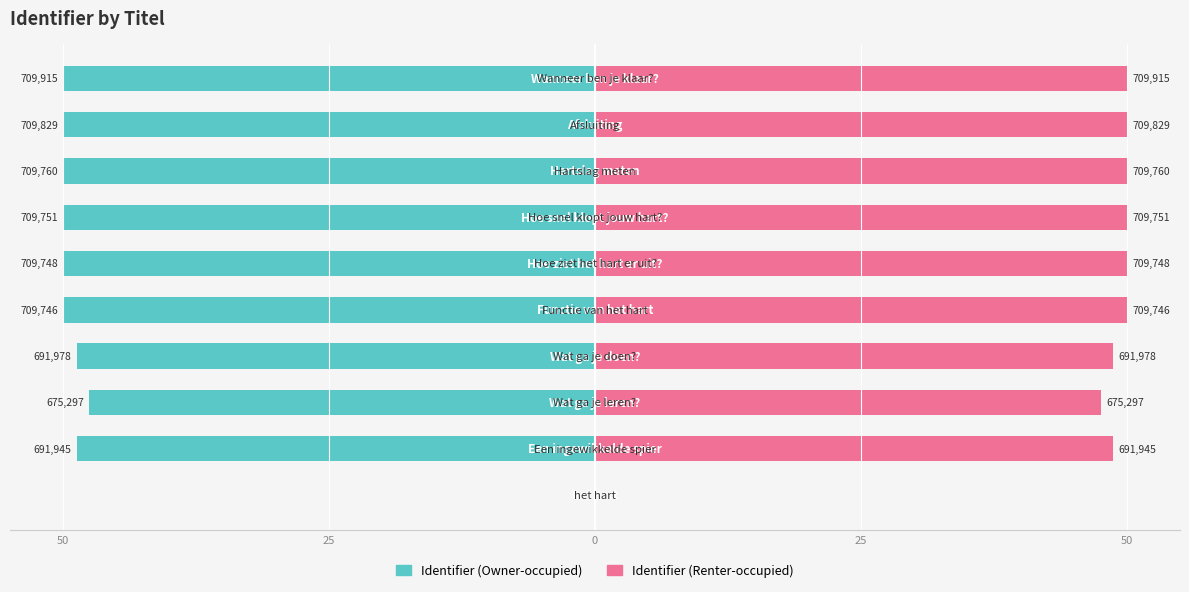

Rank the series by their average value, from lowest to highest.

Identifier (left), Identifier (right)